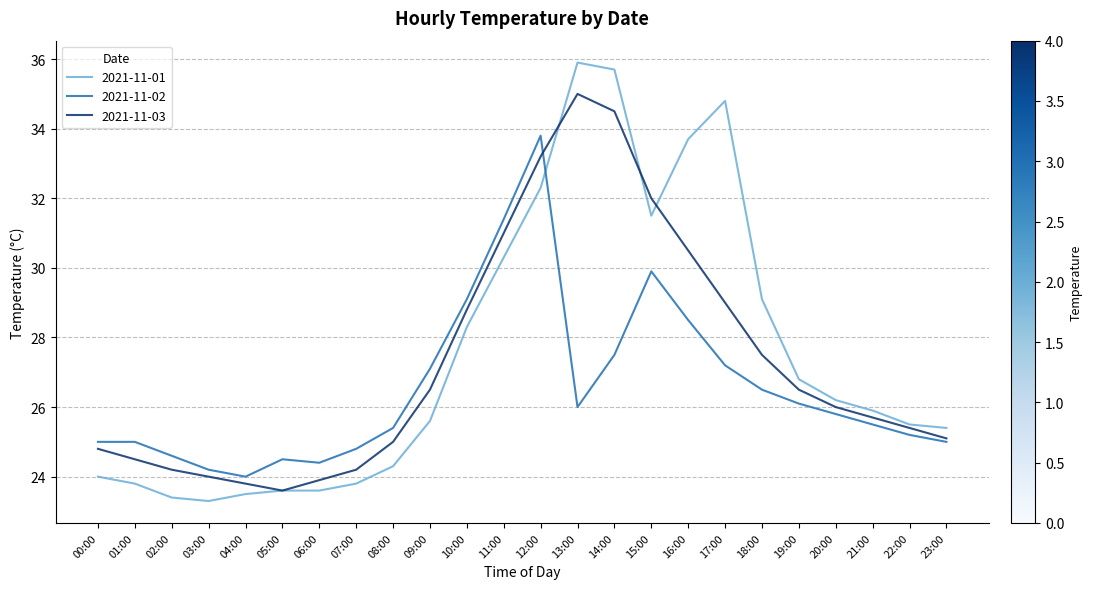

How many intersections are there between 2021-11-02 and 2021-11-01?

1